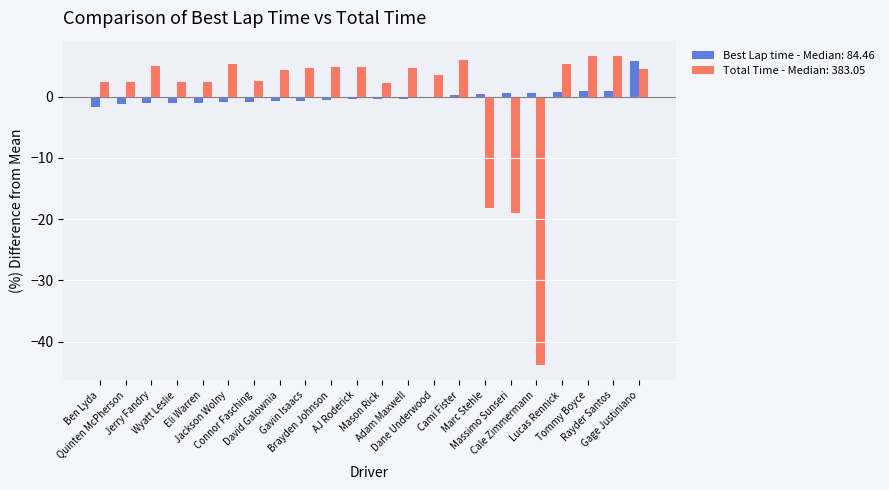

How many groups of bars are there?

22